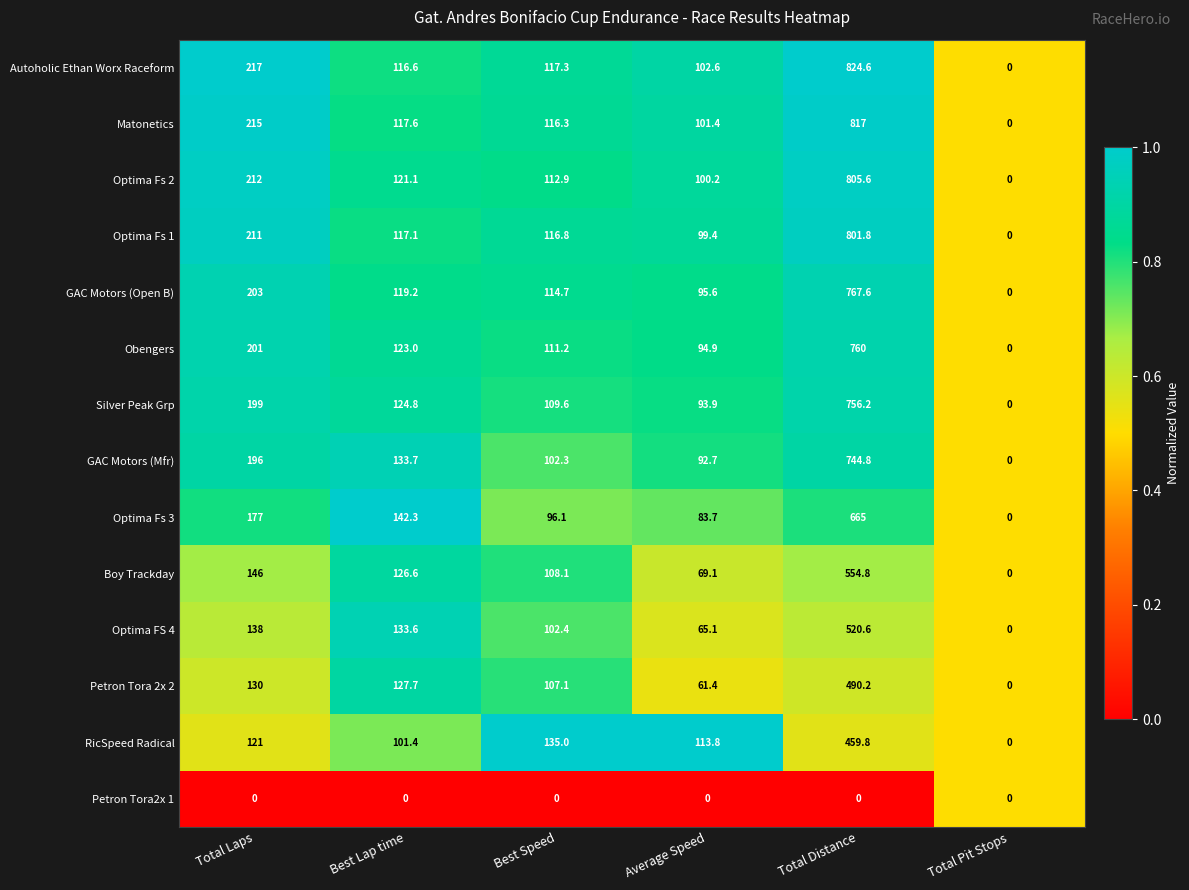

What is the difference between the maximum and minimum values in the Boy Trackday series?

554.8